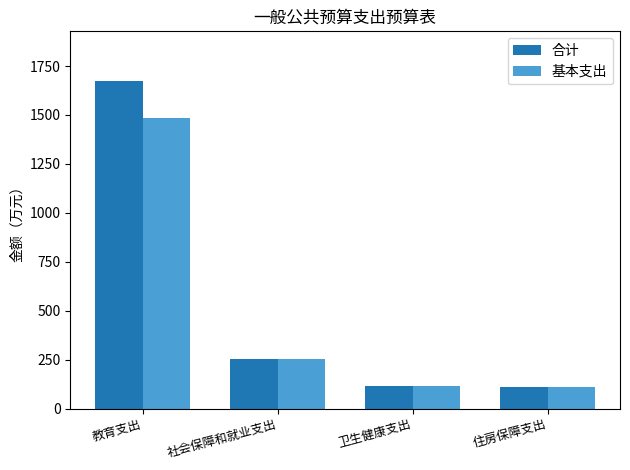

How many distinct data groups are displayed?

2